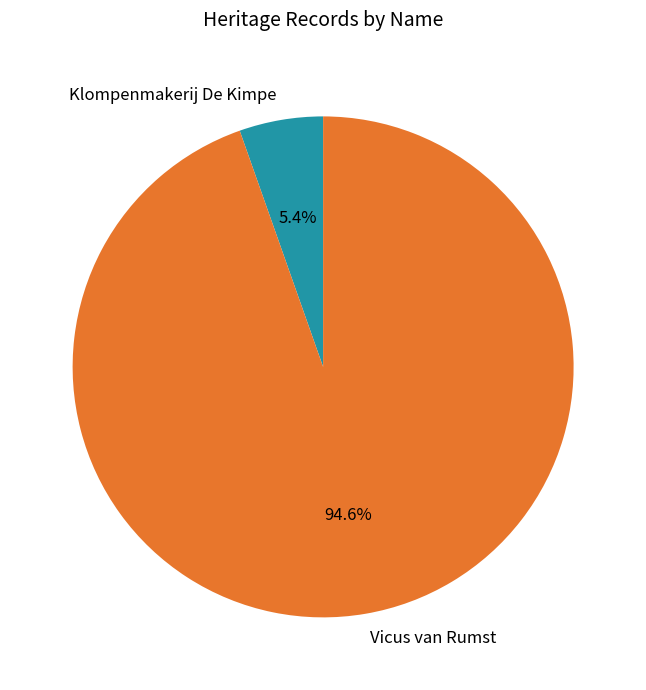

Which category has the biggest portion of the pie?

Vicus van Rumst